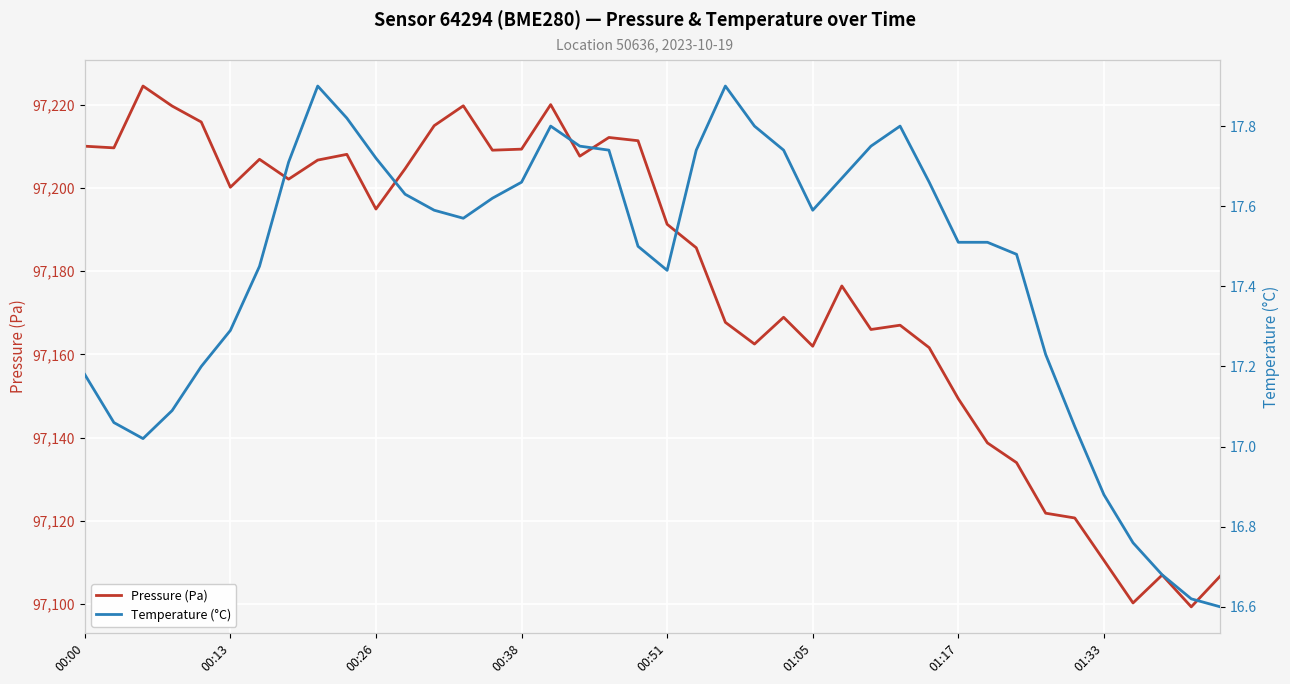

True or false: Temperature (°C) has more than 0 interior local peaks.

True